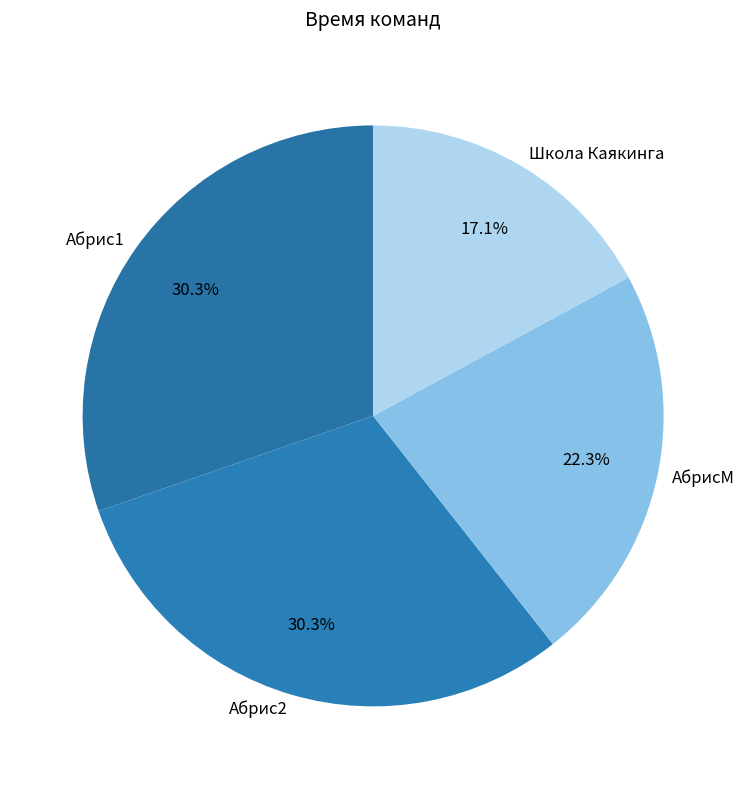

To the nearest percent, what is the combined percentage of АбрисМ and Абрис2?

53%